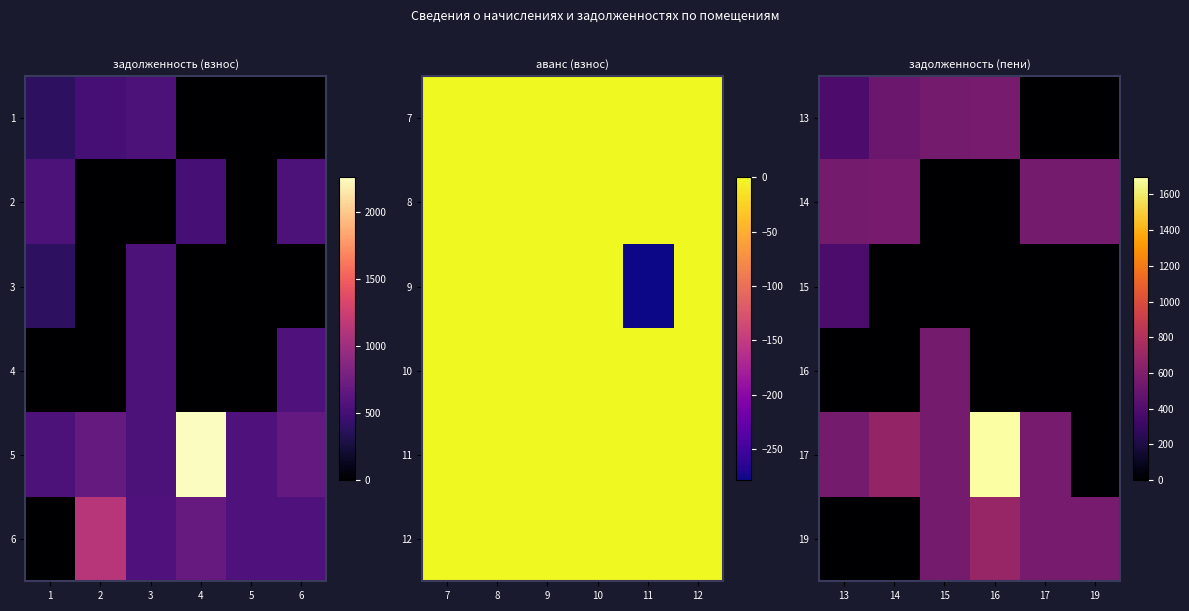

At which label does 14 first exceed 555?

13